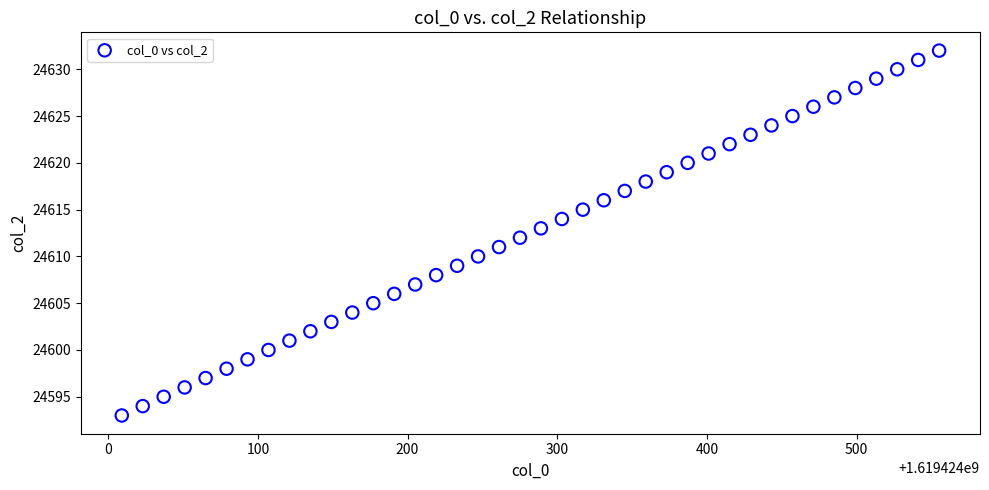

What is the range of Y values (max minus min)?

39